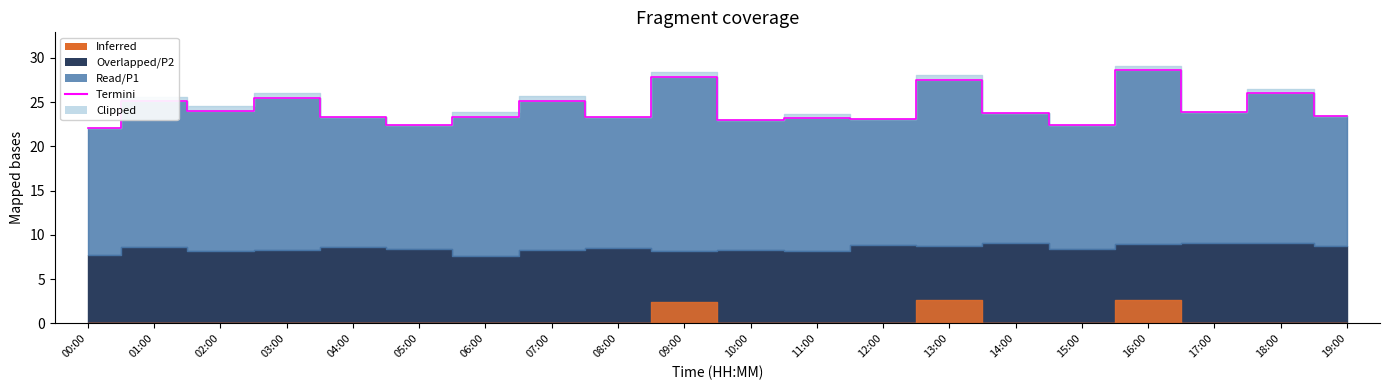

What is the ratio of the value at 11:00 to the value at 05:00?

1.0